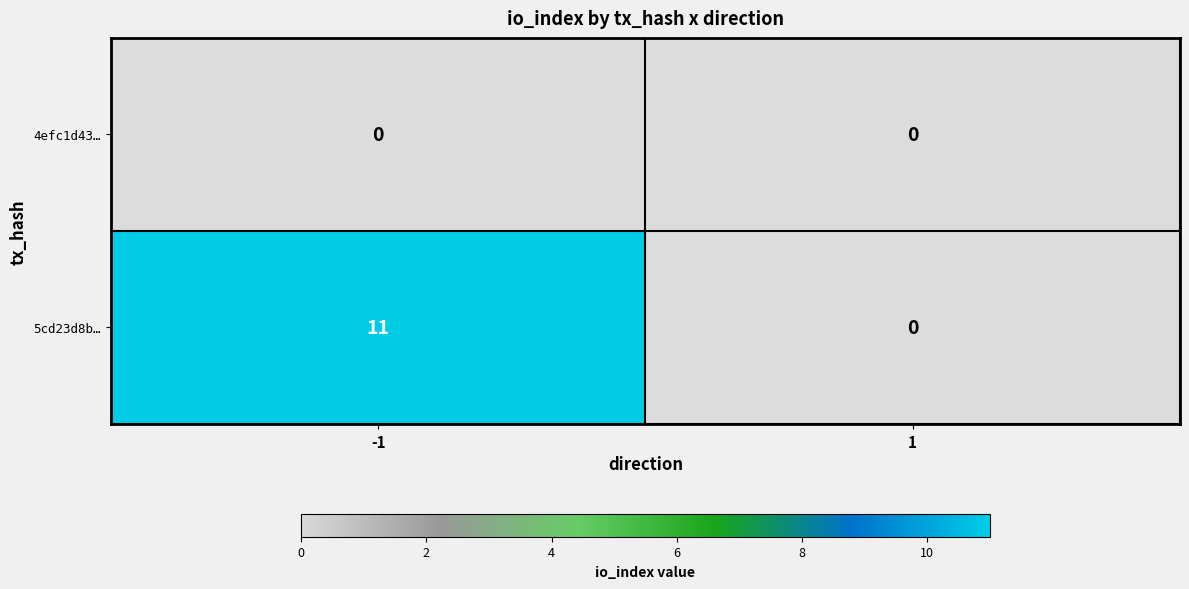

At which category is the sum across all series the highest?

-1